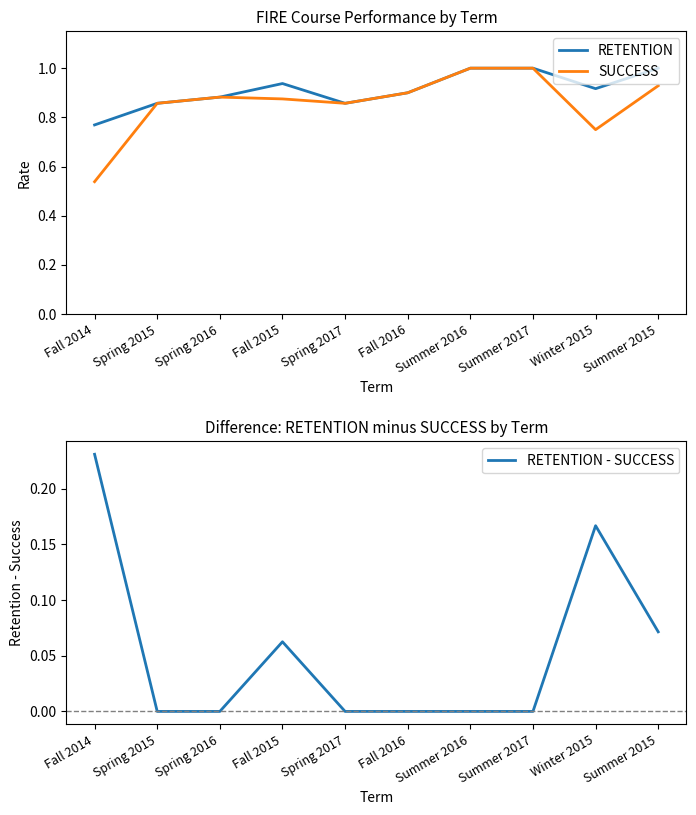

True or false: RETENTION has more than 1 interior local peaks.

False